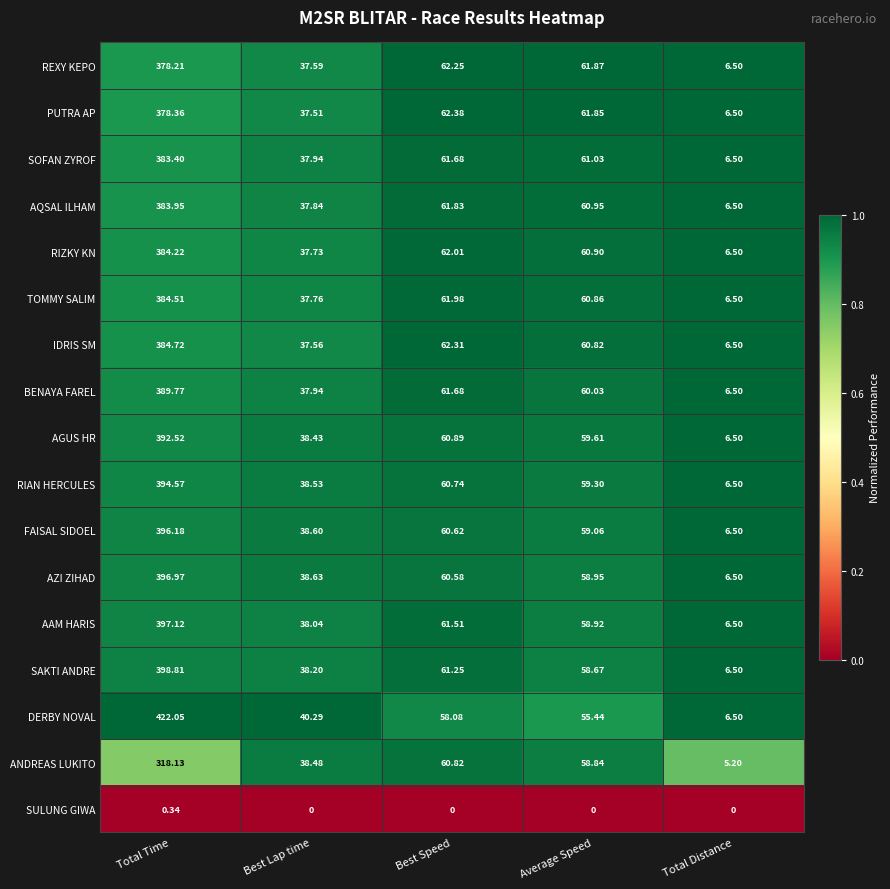

List the labels in order of REXY KEPO value, largest first.

Total Time, Best Speed, Average Speed, Best Lap time, Total Distance